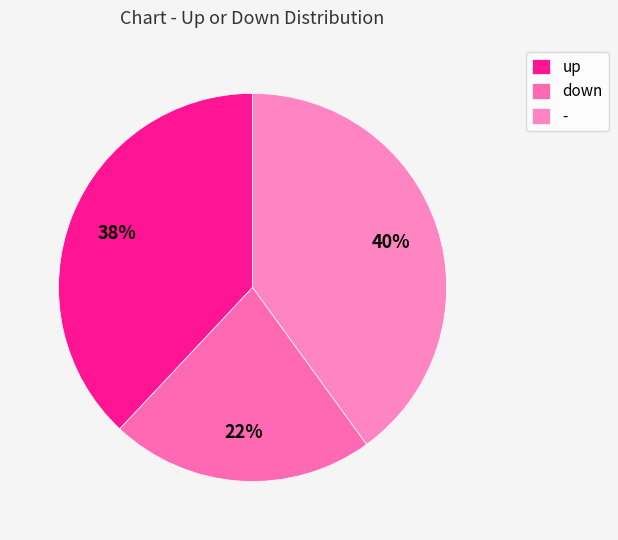

Does any single category account for the majority?

No